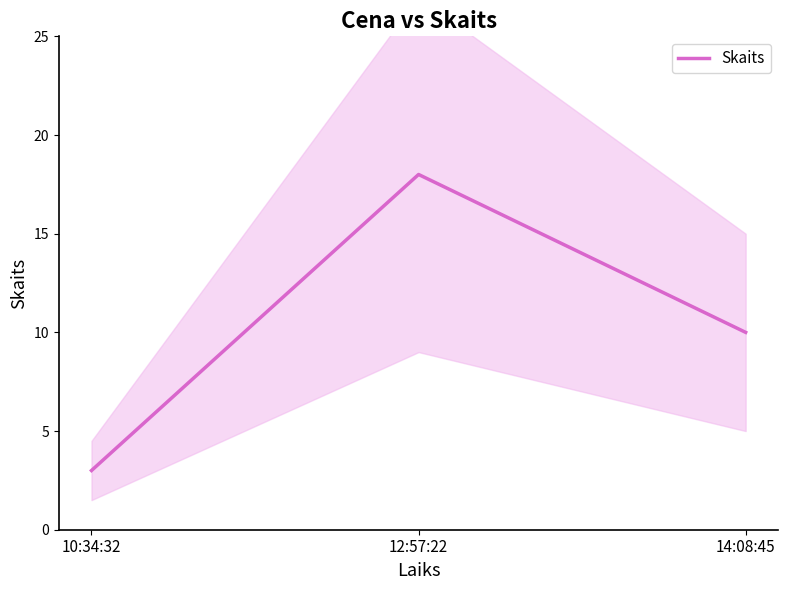

What is the value of the 1st point from the left?

3